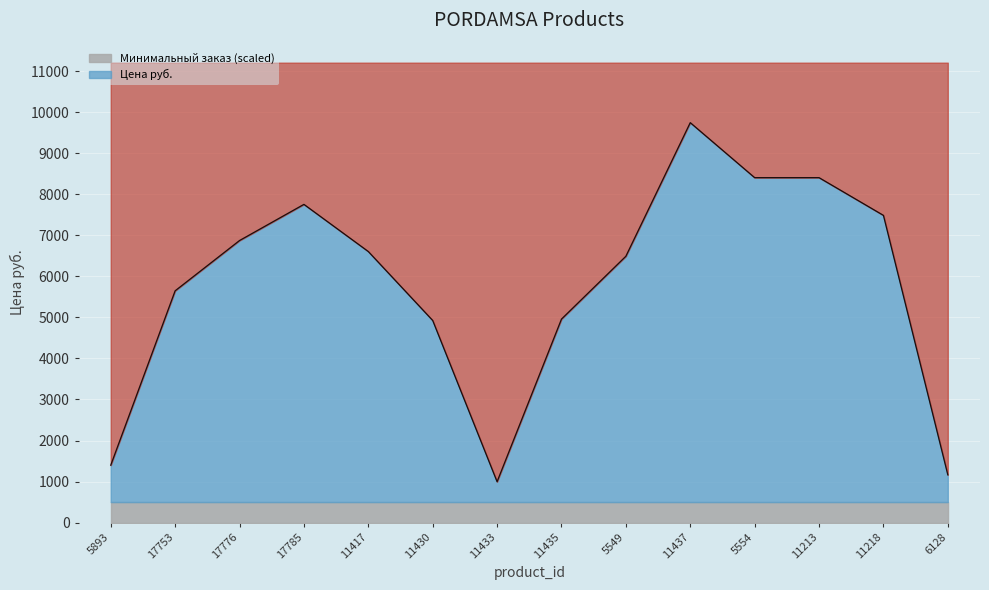

Reading right to left, what are all the values shown in this chart?

6128=1164	11218=7486	11213=8405	5554=8405	11437=9745	5549=6490	11435=4959	11433=996	11430=4925	11417=6605	17785=7754	17776=6873	17753=5648	5893=1399